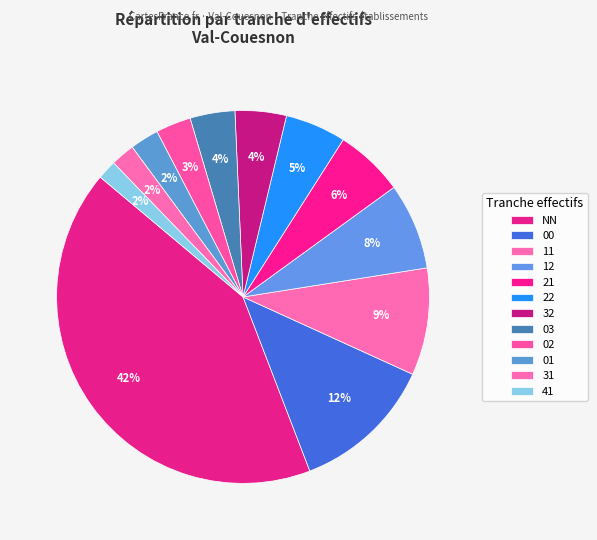

Count the number of slices in the pie.

12